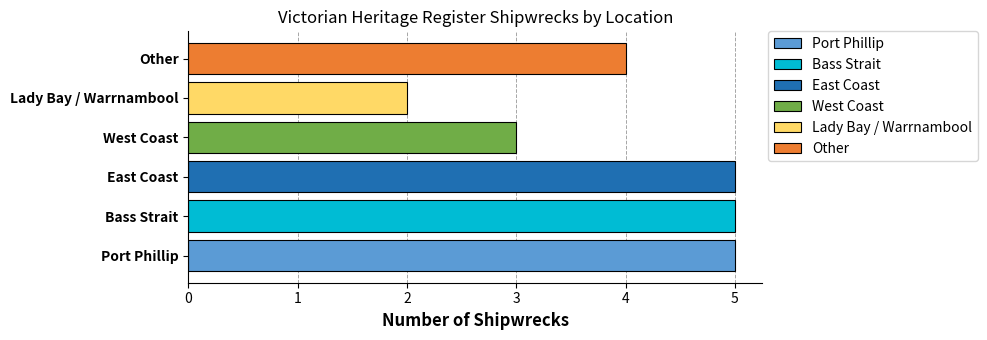

How many bars are there in total?

6